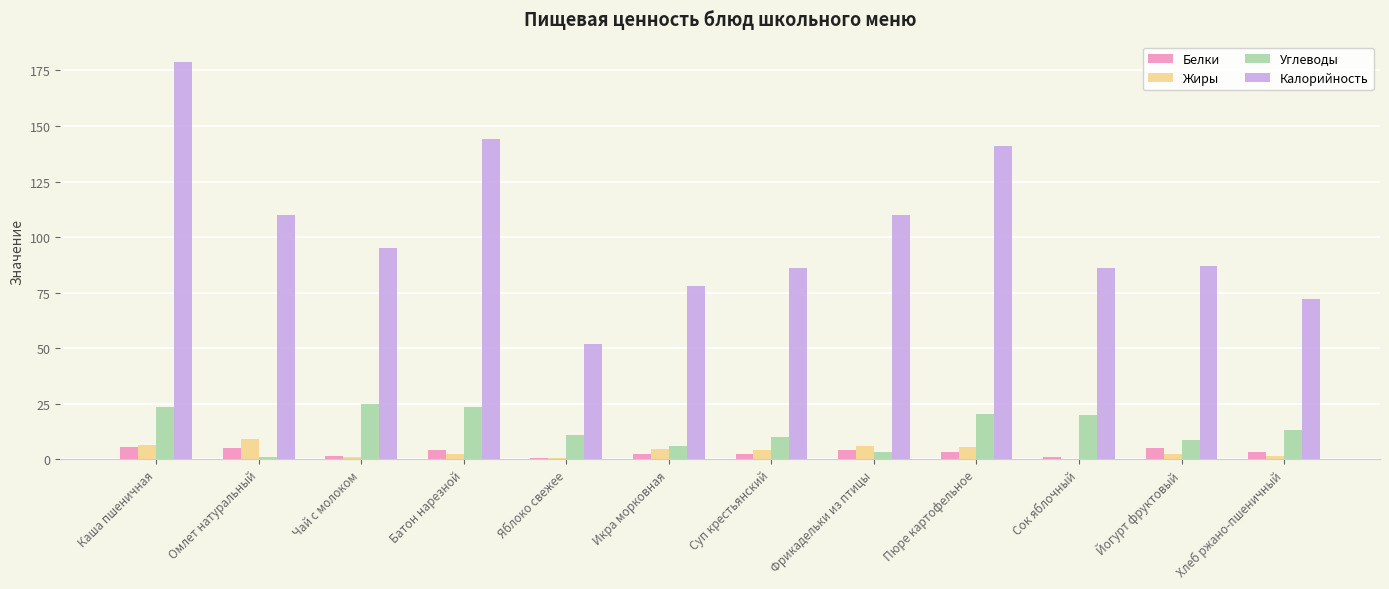

The Калорийность series shows 72.0 at Хлеб ржано-пшеничный. True or false?

True